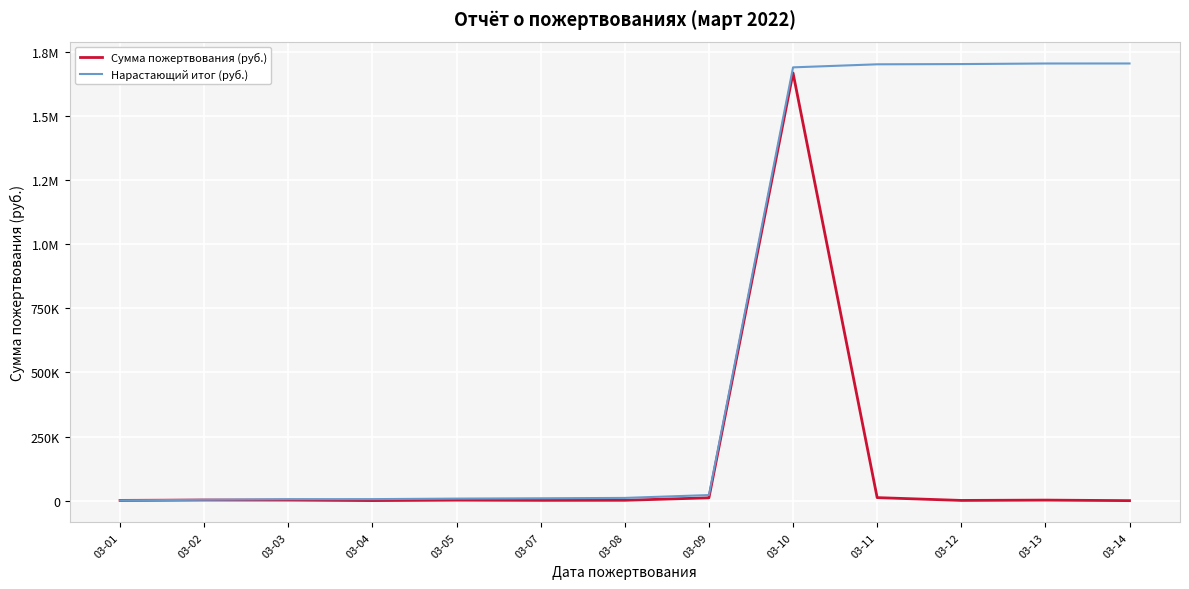

Is it true that Сумма пожертвования (руб.) equals 2019 at 03-05?

True